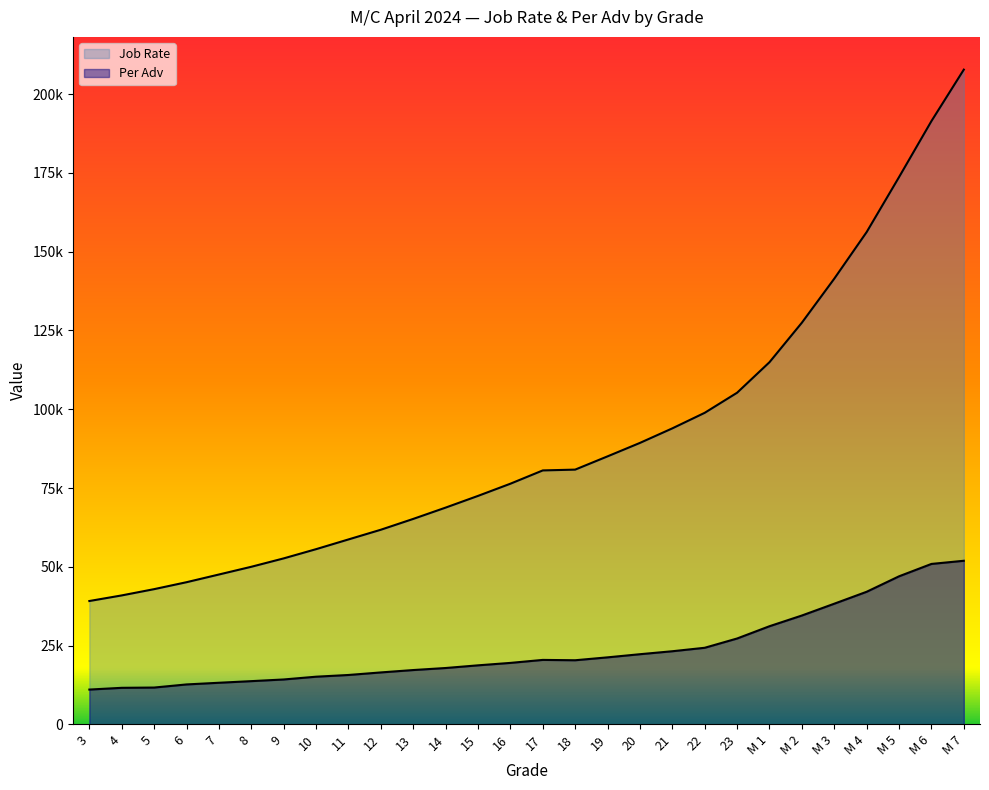

What are all the series names shown in the legend?

Job Rate, Per Adv